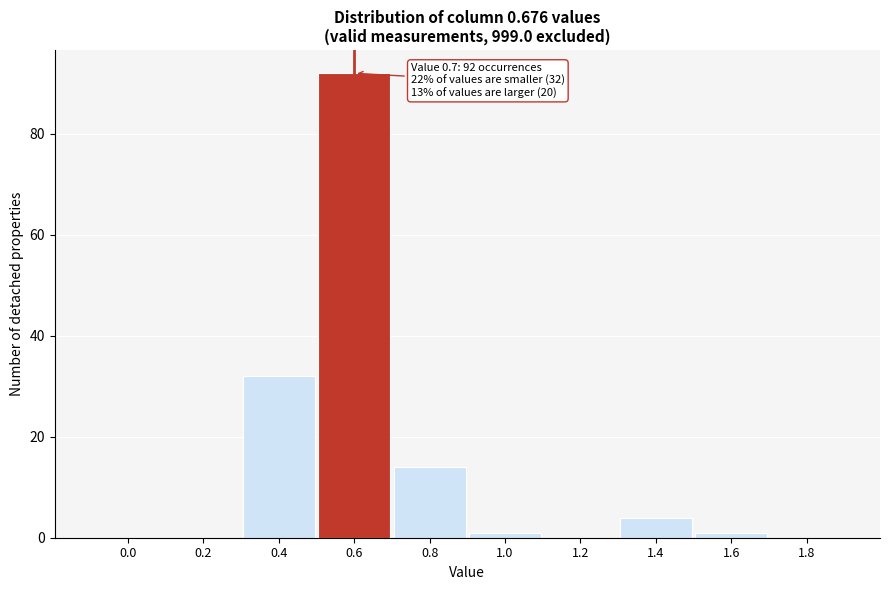

Reading left to right, transcribe all the data shown in this chart.

0.0=0	0.2=0	0.4=32	0.6=92	0.8=14	1.0=1	1.2=0	1.4=4	1.6=1	1.8=0